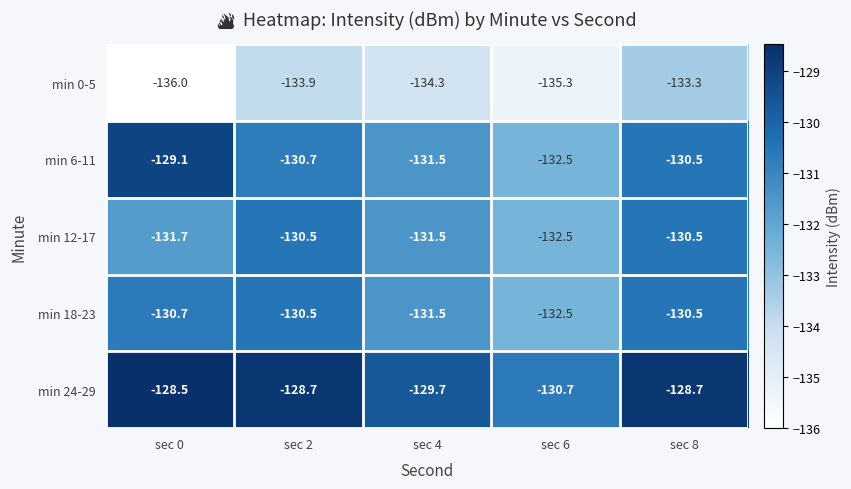

Reading right to left, extract all data points from this chart.

min 0-5: sec 8=-133.3	sec 6=-135.3	sec 4=-134.3	sec 2=-133.9	sec 0=-136.0
min 6-11: sec 8=-130.5	sec 6=-132.5	sec 4=-131.5	sec 2=-130.7	sec 0=-129.1
min 12-17: sec 8=-130.5	sec 6=-132.5	sec 4=-131.5	sec 2=-130.5	sec 0=-131.7
min 18-23: sec 8=-130.5	sec 6=-132.5	sec 4=-131.5	sec 2=-130.5	sec 0=-130.7
min 24-29: sec 8=-128.7	sec 6=-130.7	sec 4=-129.7	sec 2=-128.7	sec 0=-128.5